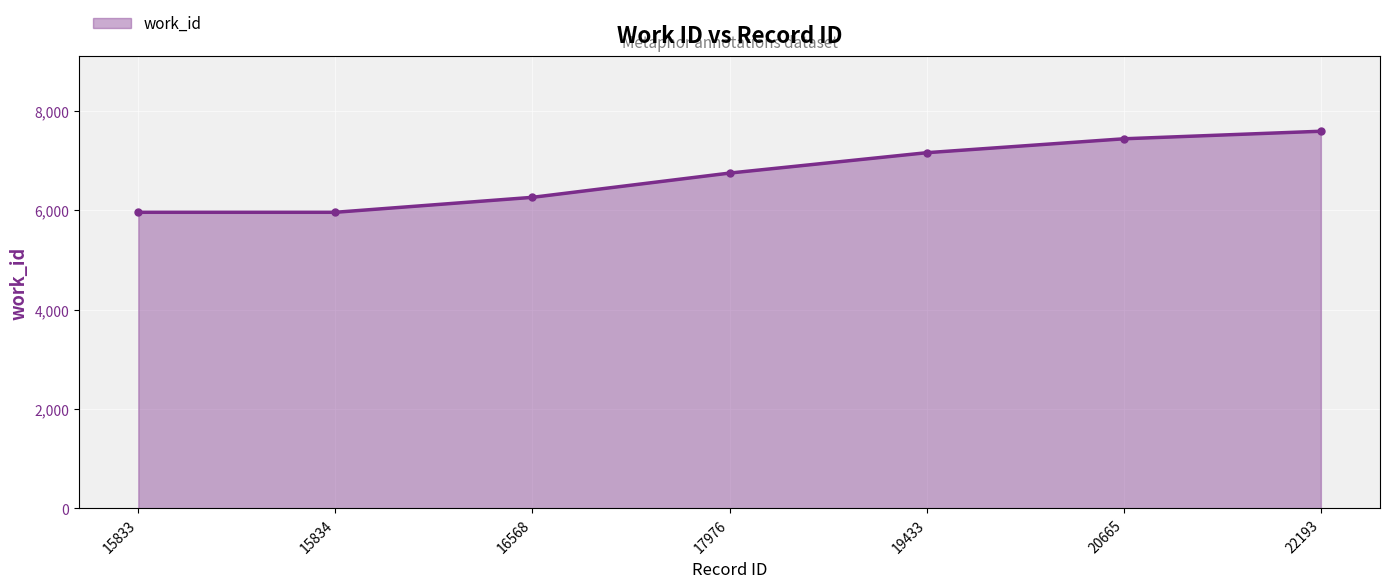

How many lines are shown in the chart?

1